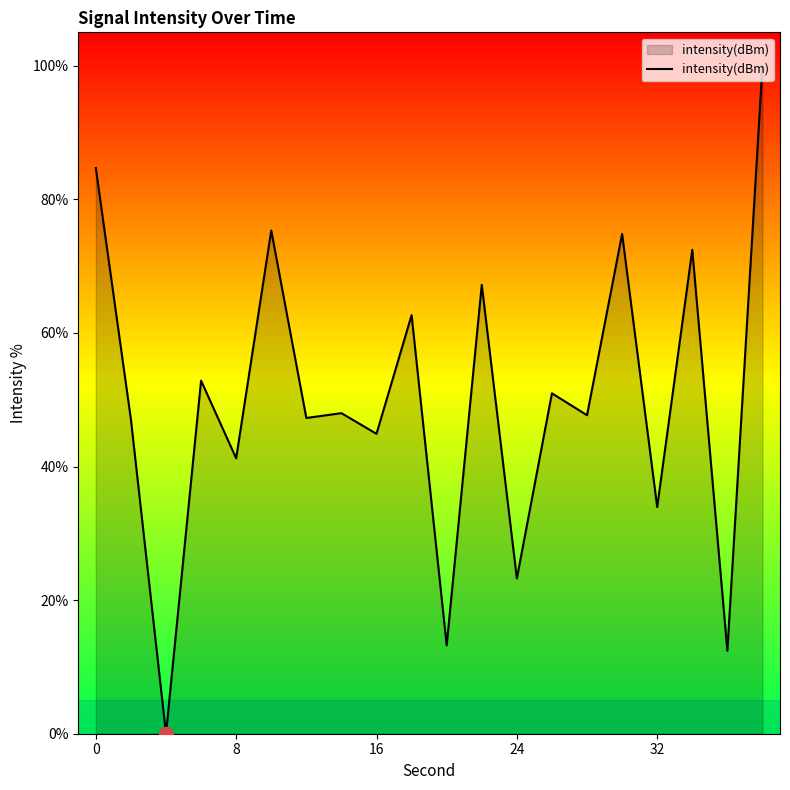

What is the greatest value displayed?

100.0